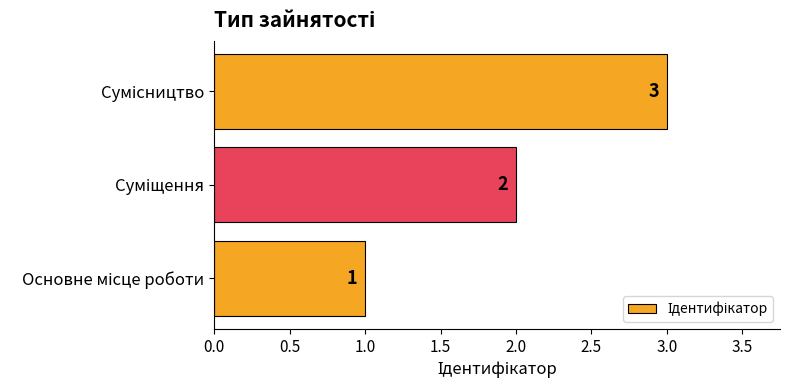

What is the sum of all values?

6